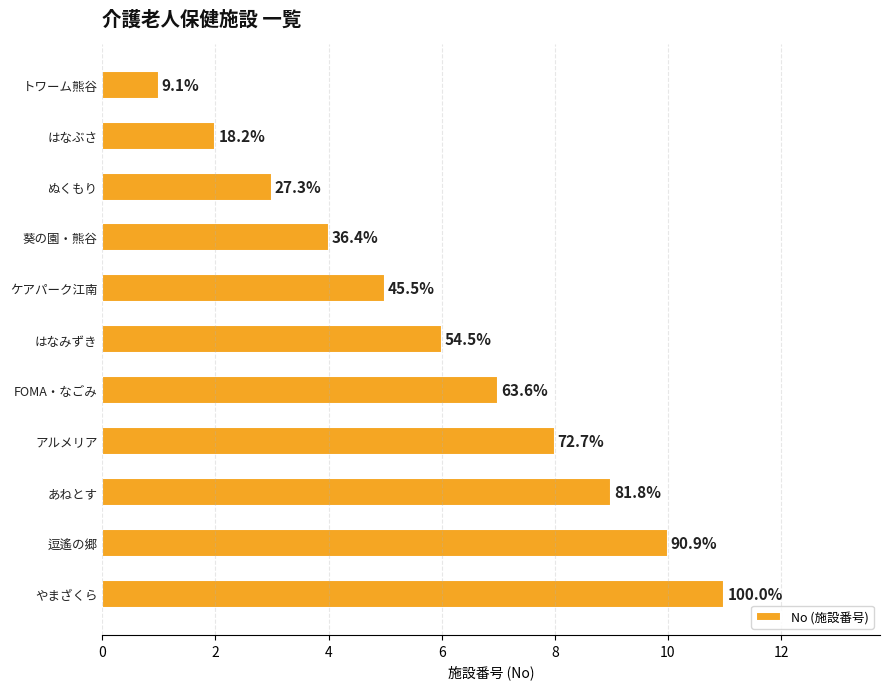

What is the smallest value displayed?

1